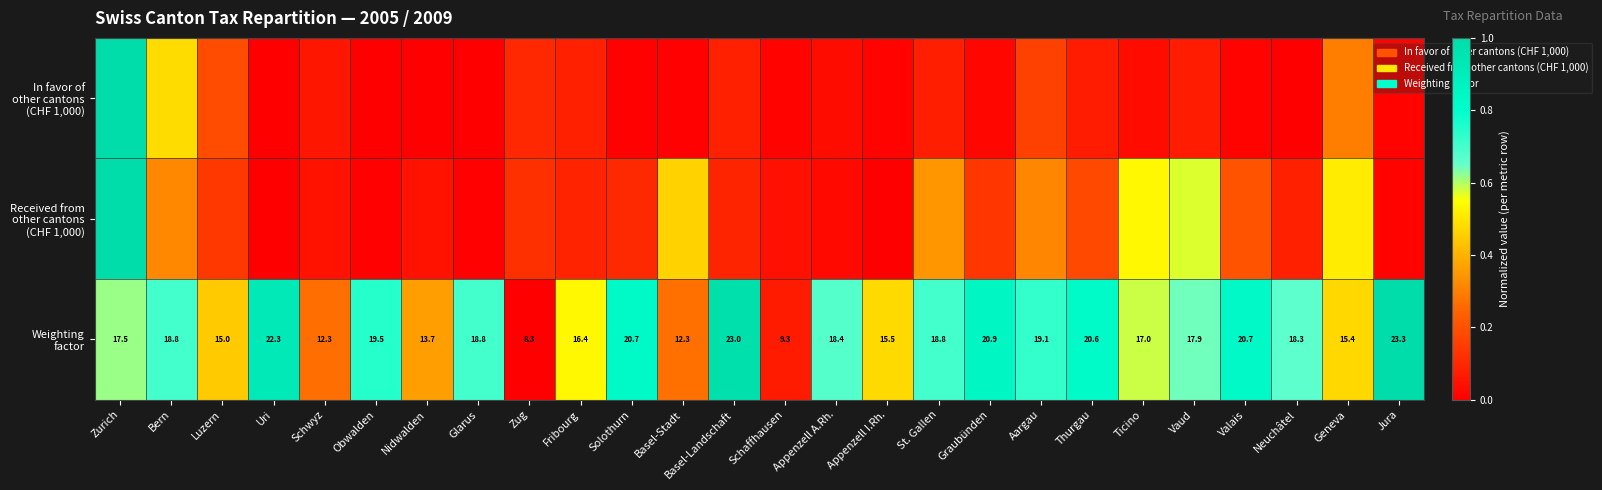

True or false: Received from other cantons (CHF 1,000) has a value of 0.2 at Valais.

True